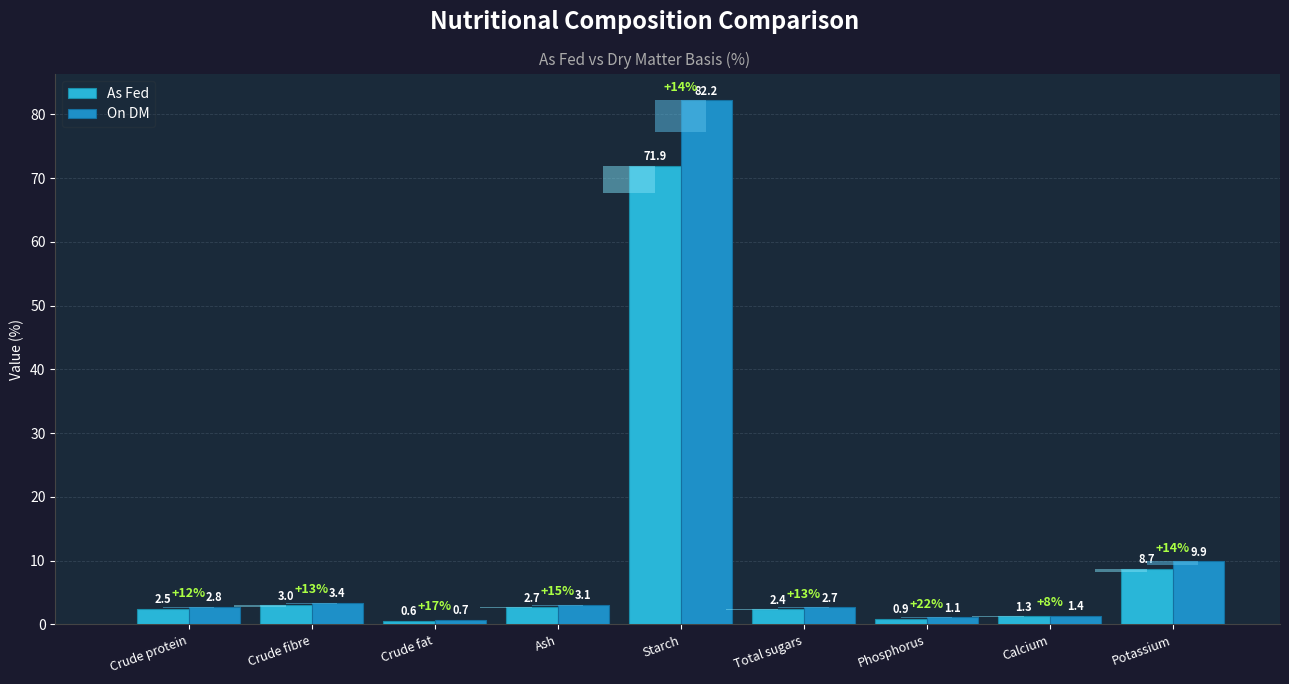

What is the approximate value of As Fed at Phosphorus?

0.9